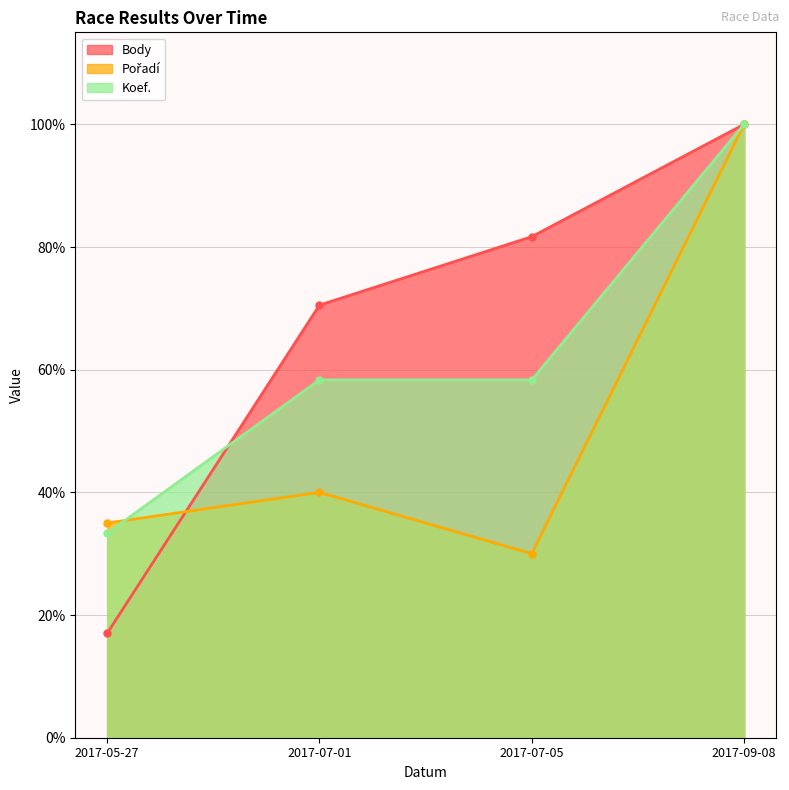

What is the highest value of the Koef. series?

100.0